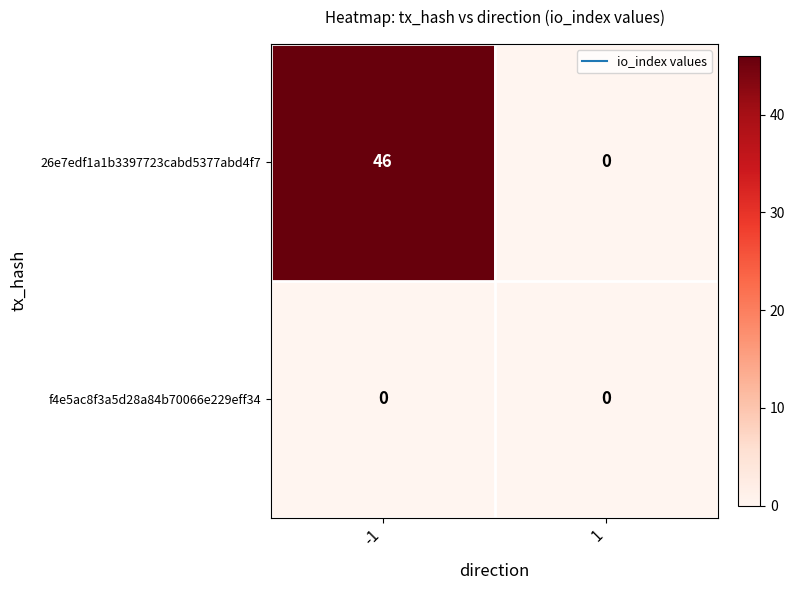

What is the difference between the highest and lowest values at -1?

46